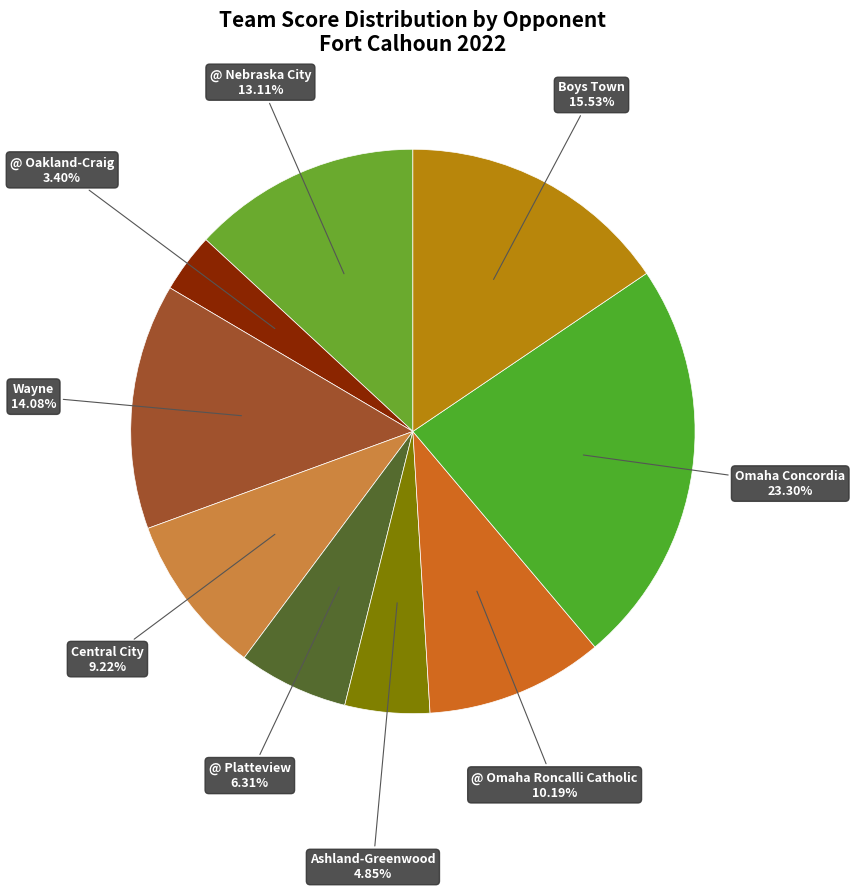

Is it true that Central City is 9% of the pie?

True